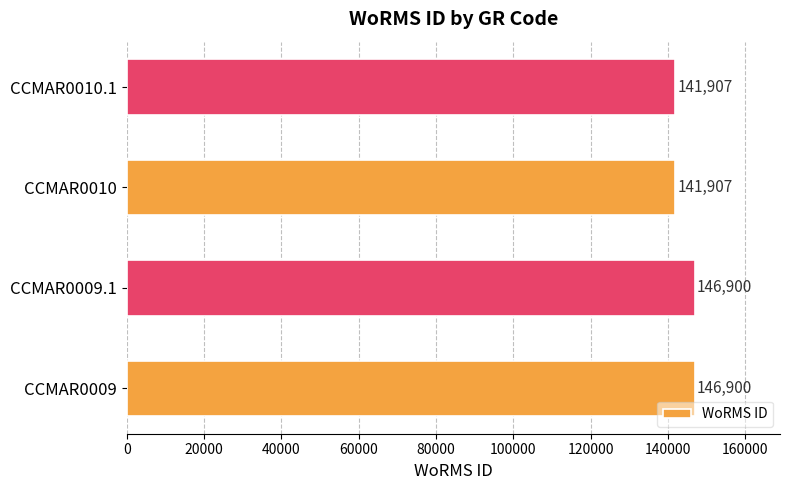

The value at CCMAR0010.1 is 141907. True or false?

True